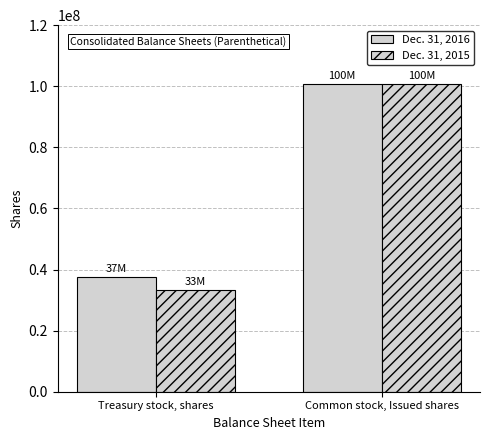

What is the difference between the highest and lowest values at Treasury stock, shares?

4200000